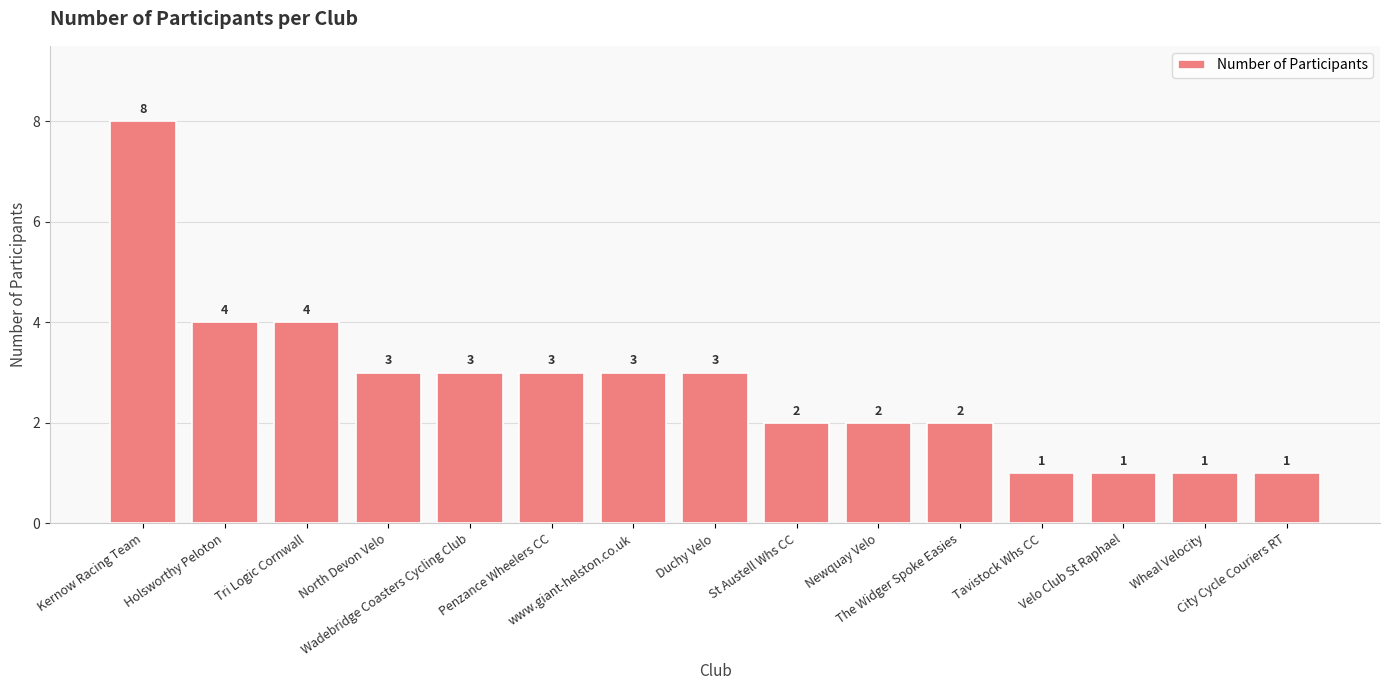

Reading right to left, what are all the values shown in this chart?

City Cycle Couriers RT=1	Wheal Velocity=1	Velo Club St Raphael=1	Tavistock Whs CC=1	The Widger Spoke Easies=2	Newquay Velo=2	St Austell Whs CC=2	Duchy Velo=3	www.giant-helston.co.uk=3	Penzance Wheelers CC=3	Wadebridge Coasters Cycling Club=3	North Devon Velo=3	Tri Logic Cornwall=4	Holsworthy Peloton=4	Kernow Racing Team=8